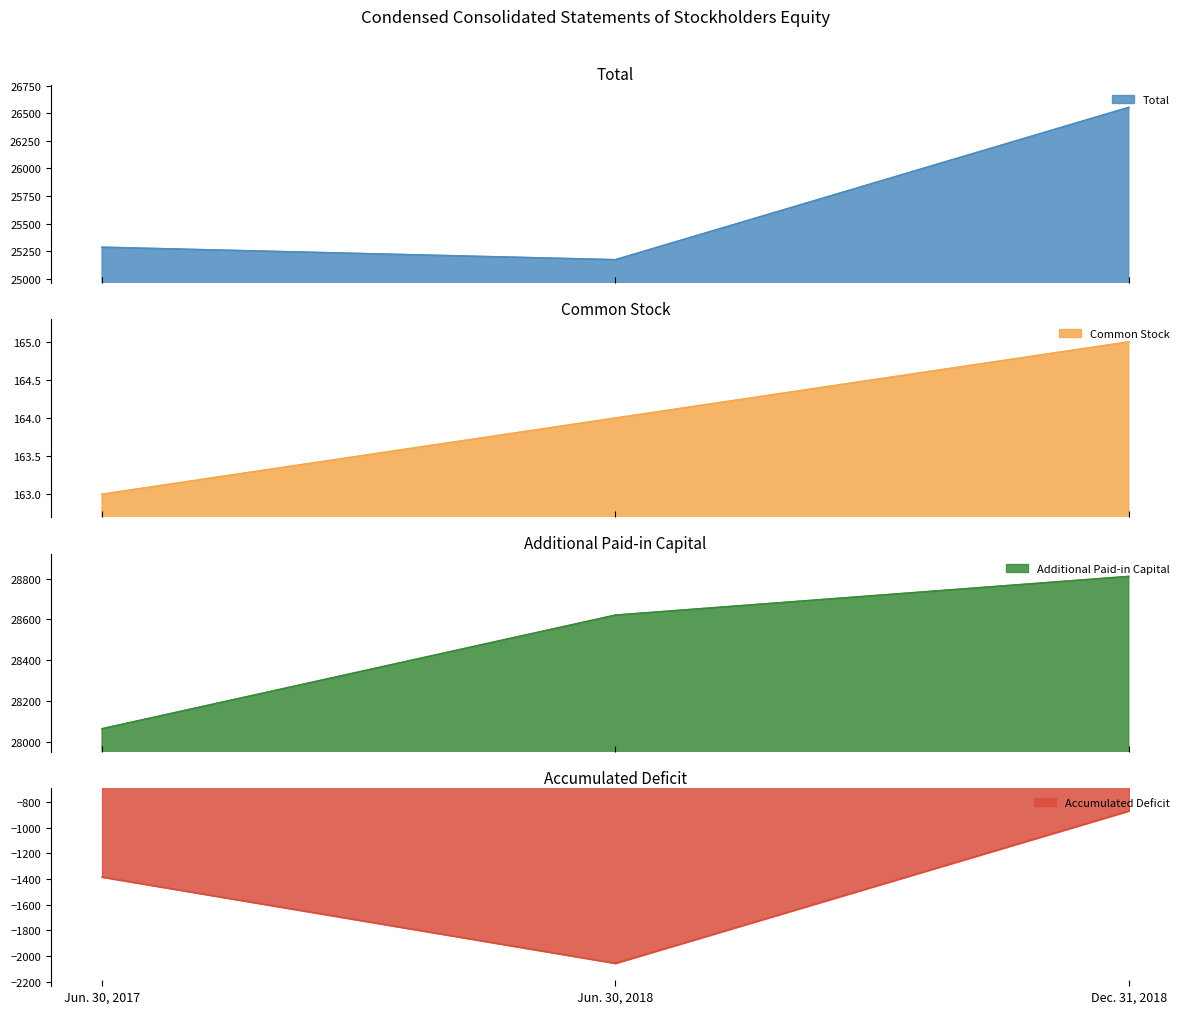

At which label is Accumulated Deficit closest to -1463?

Jun. 30, 2017